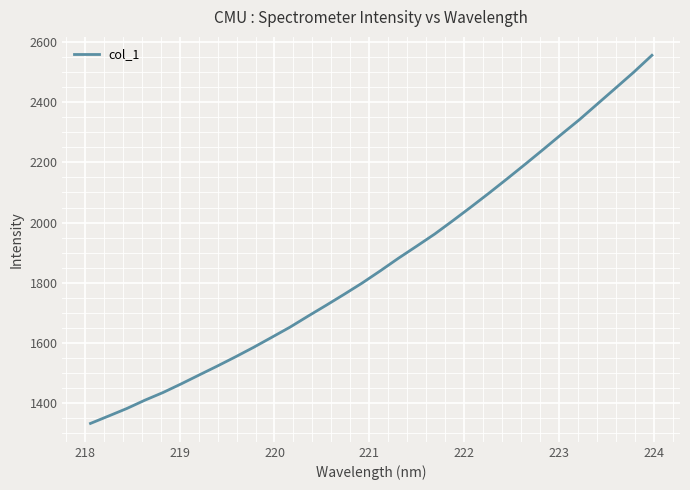

How many categories are shown in the chart?

32